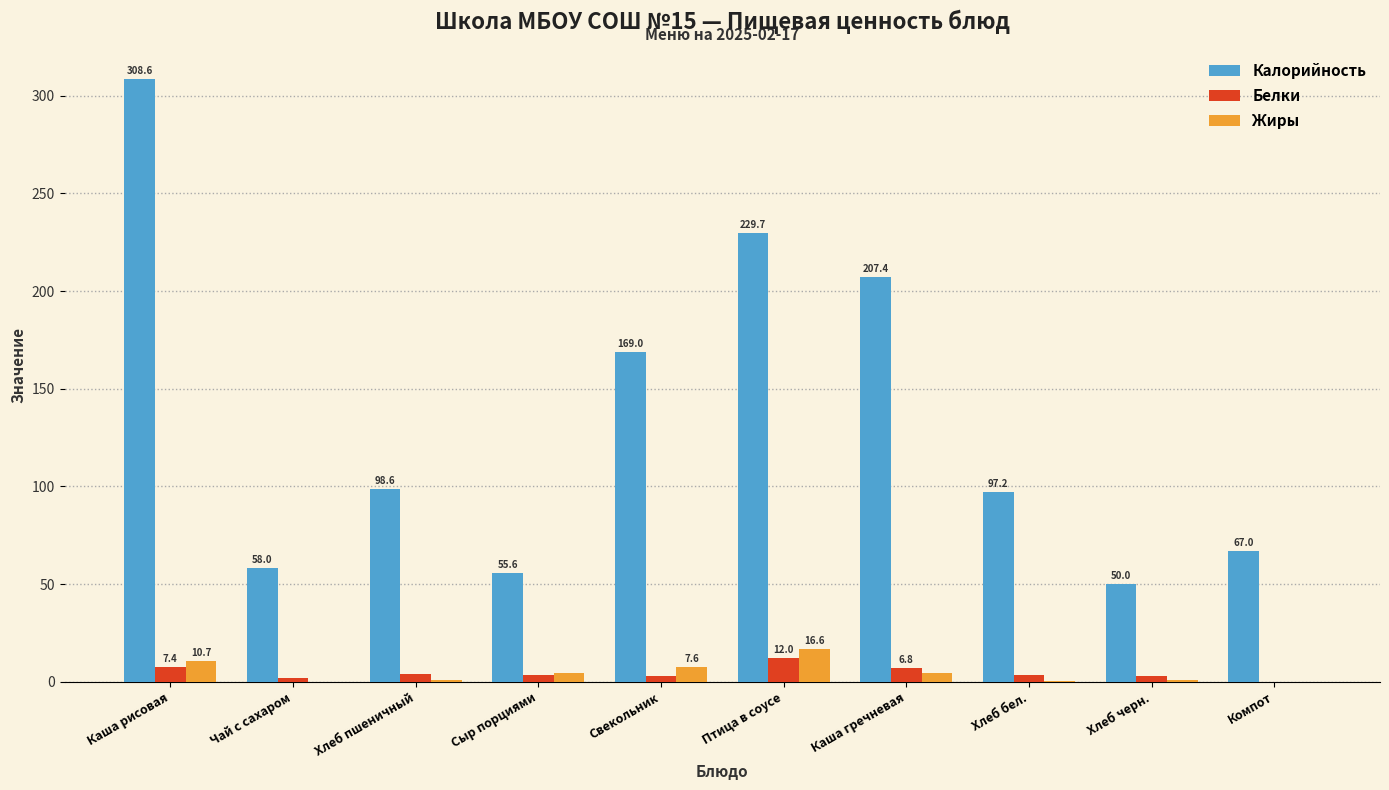

What are all the series names shown in the legend?

Калорийность, Белки, Жиры